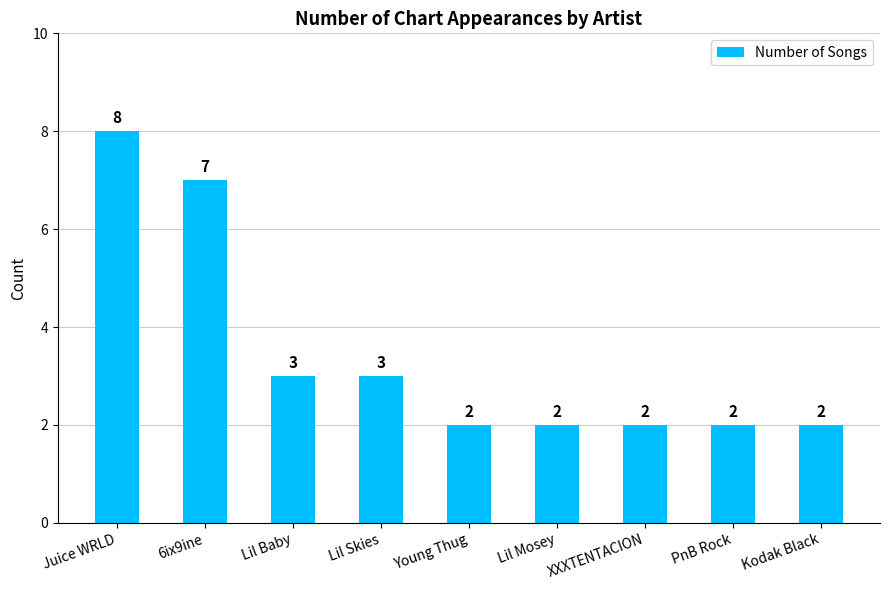

Does the chart contain any negative values?

No